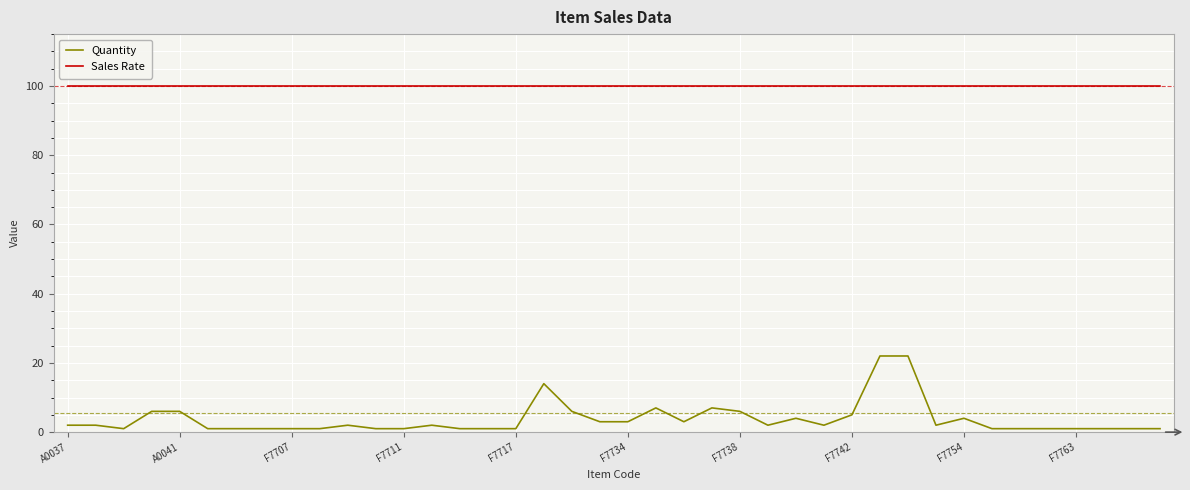

How many series are shown in this chart?

2